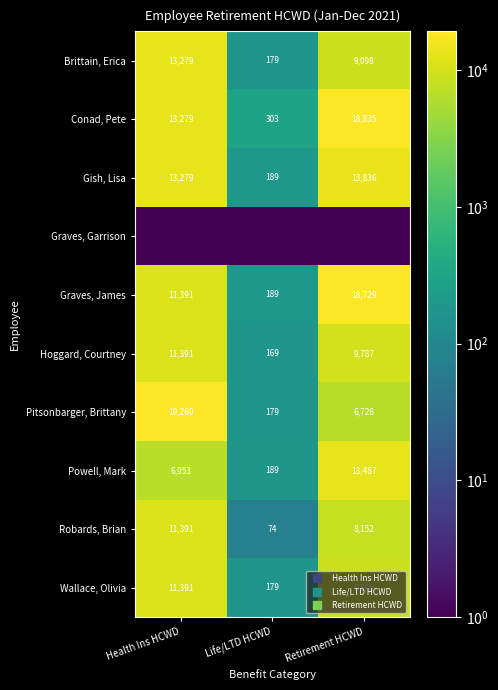

Which category has the highest value across all series?

Health Ins HCWD